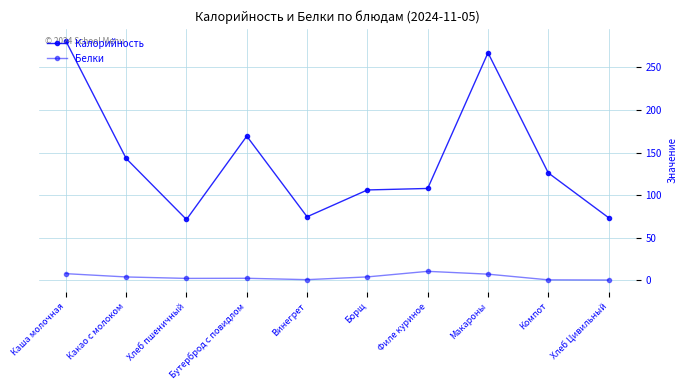

True or false: Белки has a value of 2.7 at Какао с молоком.

False